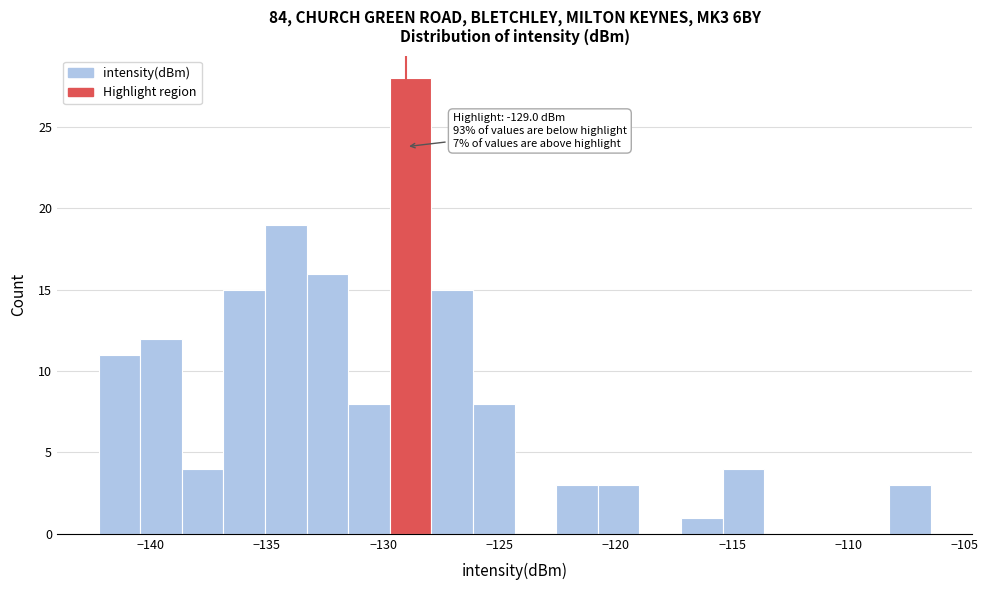

Read against the x-axis, roughly where is the centre of the tallest bar?

-129.0